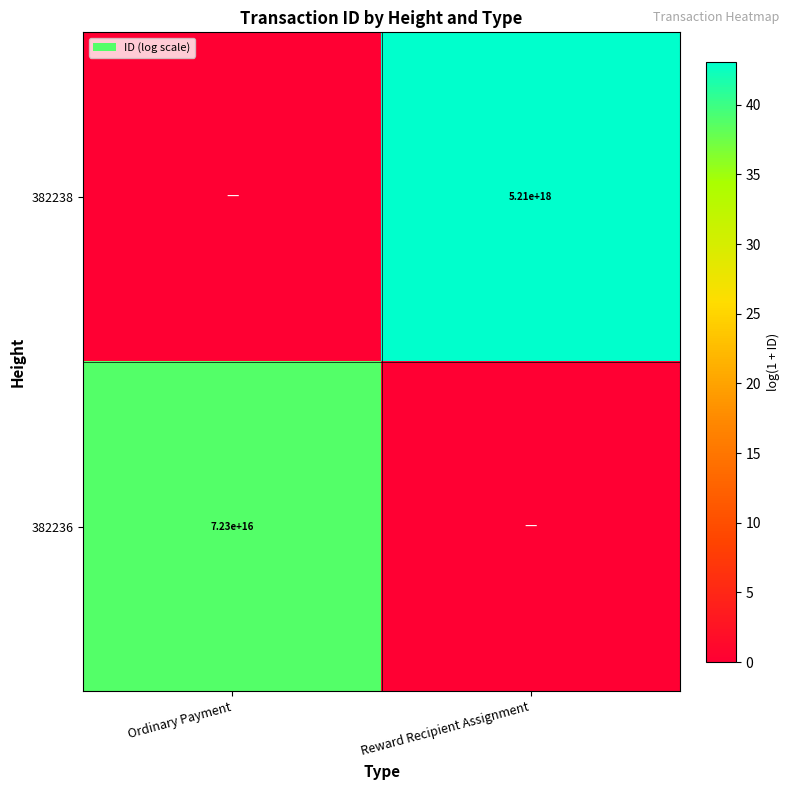

True or false: 382236 has a value of 44946042542944128 at Ordinary Payment.

False